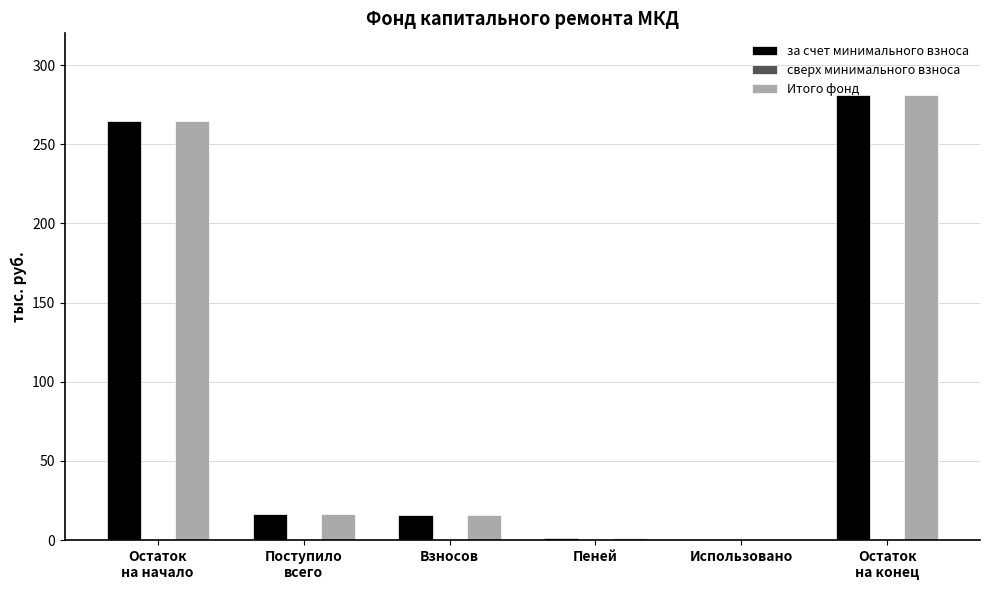

The Итого фонд series shows 122.2 at Использовано. True or false?

False